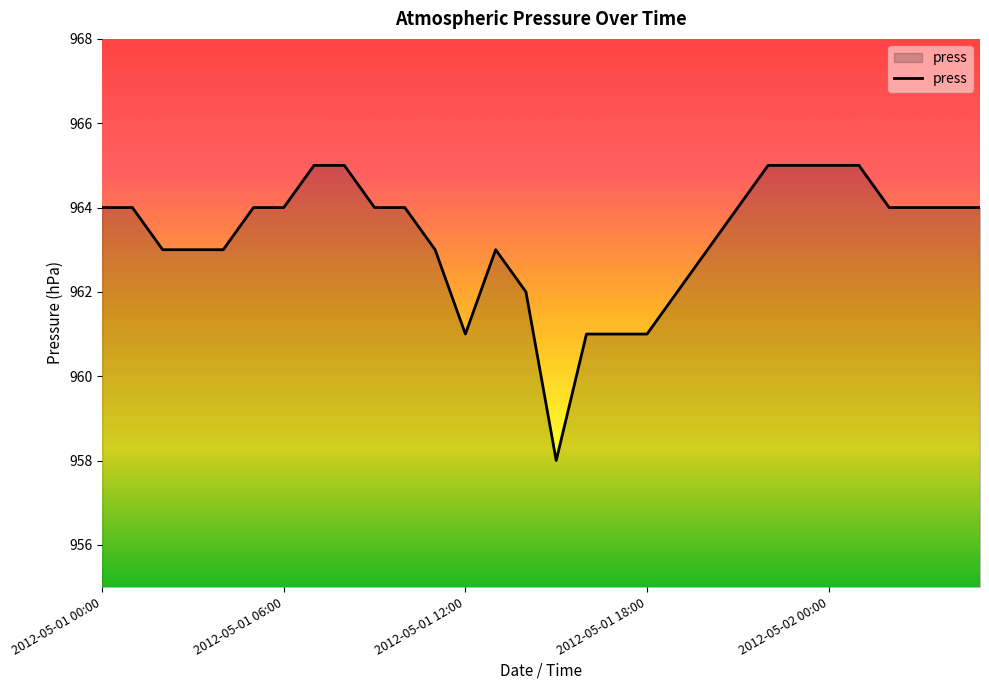

What is the greatest value displayed?

965